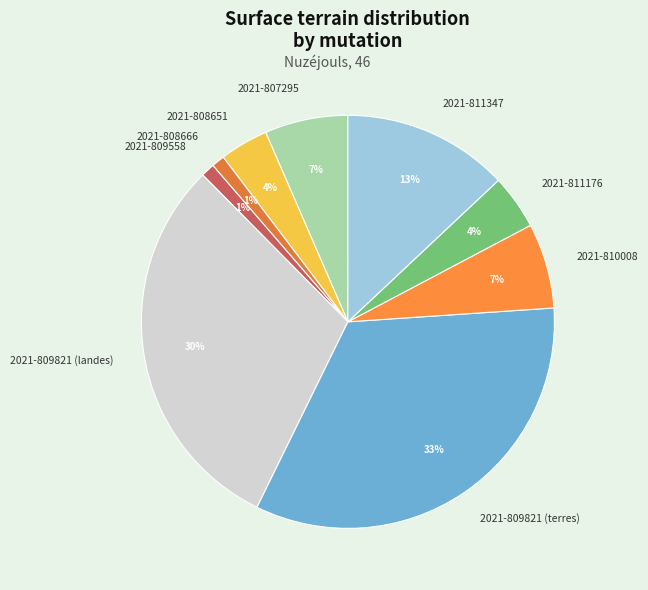

Does 2021-809821 (landes) account for over 50% of the chart?

No